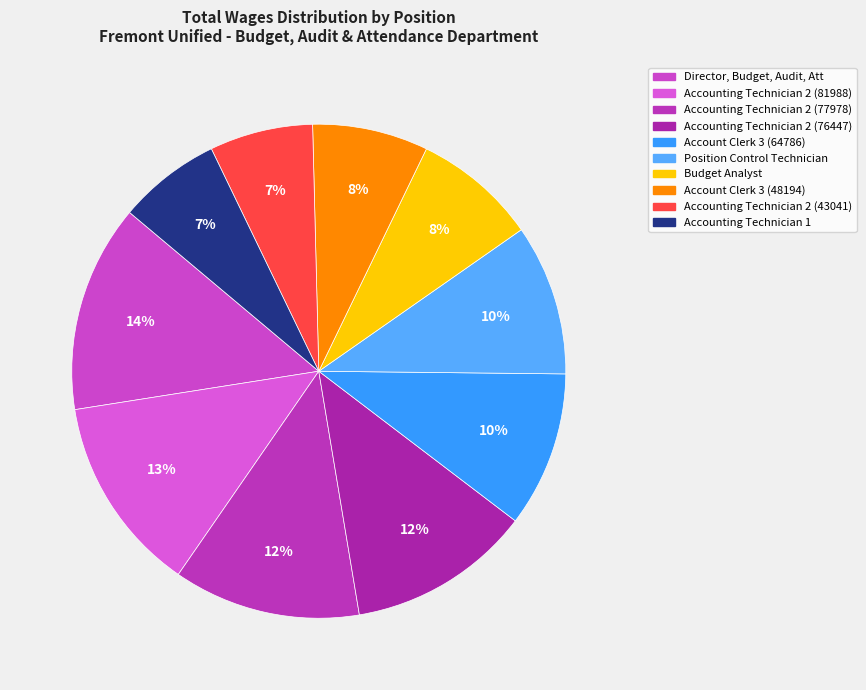

Is it true that Director, Budget, Audit, Att is 14% of the pie?

True